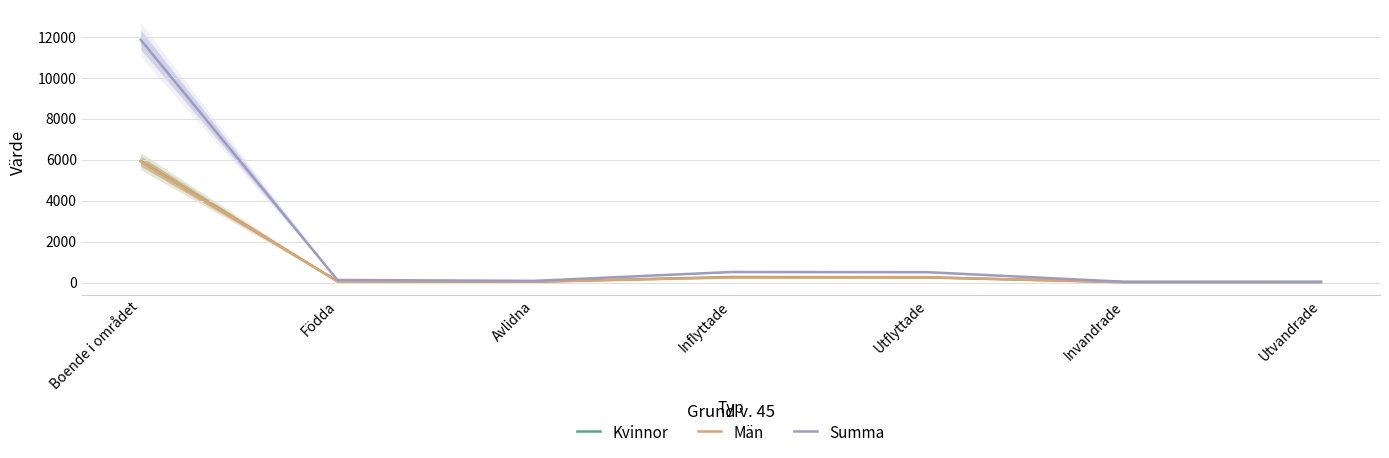

Rank the series at Inflyttade from lowest to highest value.

Män, Kvinnor, Summa